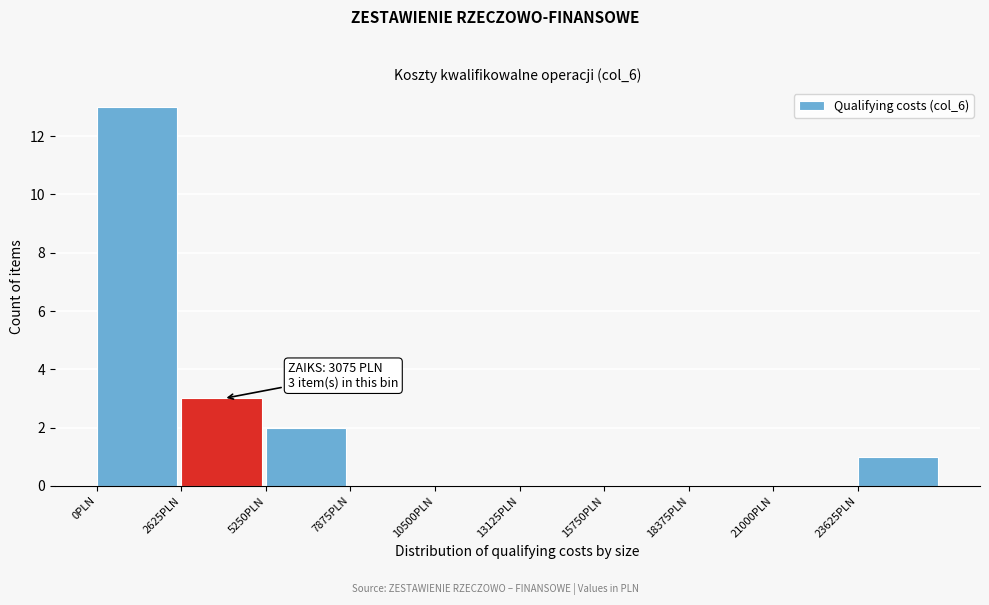

Over which range of the x-axis is the bar tallest?

0 to 2500